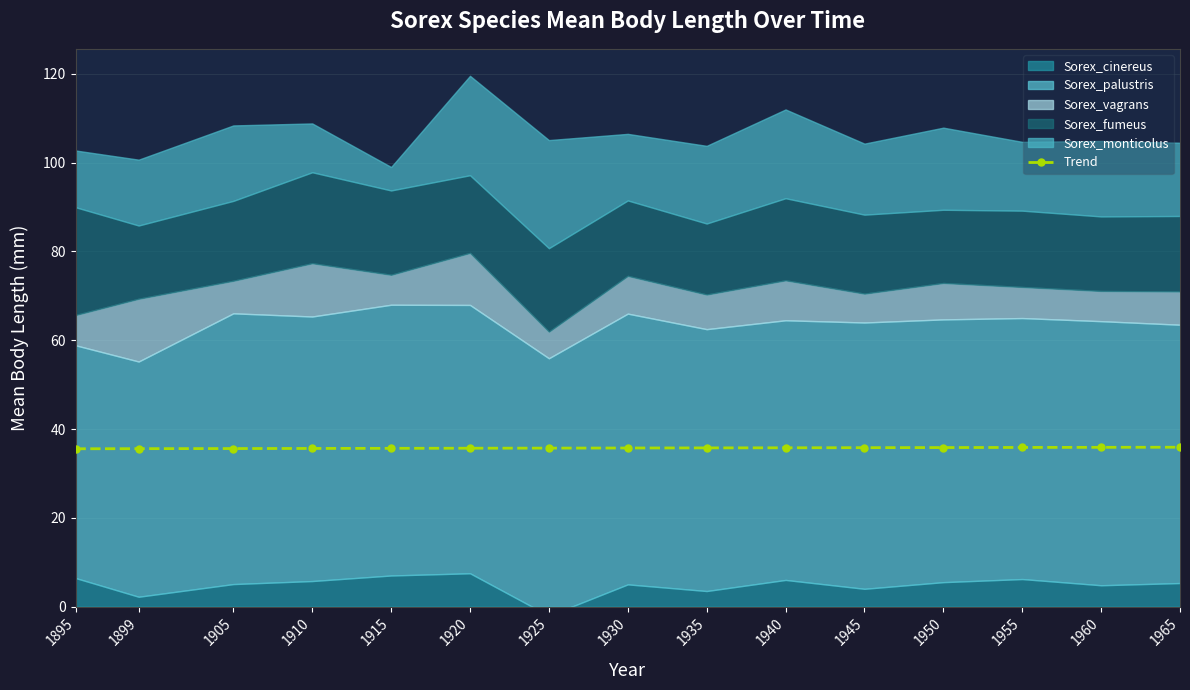

The value at 1940 is 23.3. True or false?

False